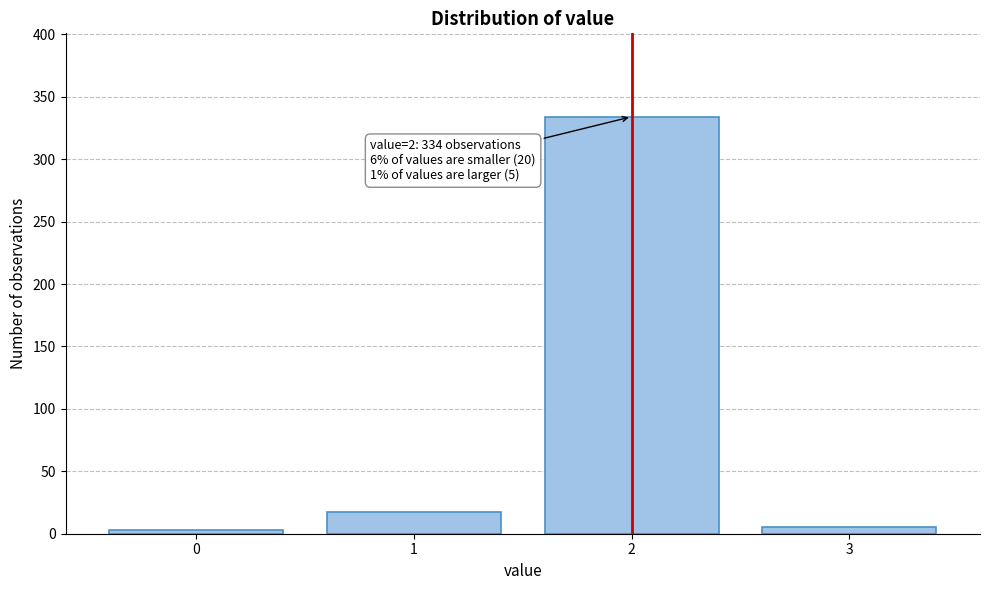

Reading left to right, transcribe all the data shown in this chart.

0=3	1=17	2=334	3=5